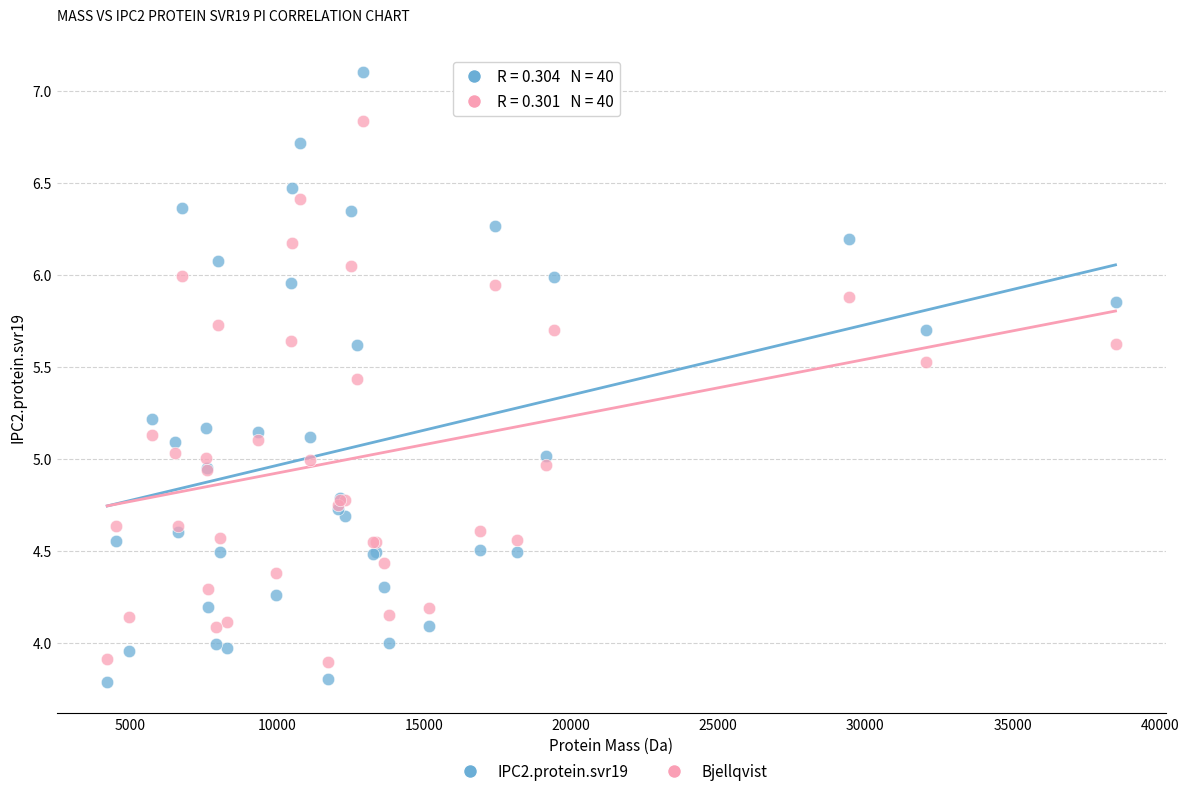

Which series has the widest spread of Y values?

IPC2.protein.svr19